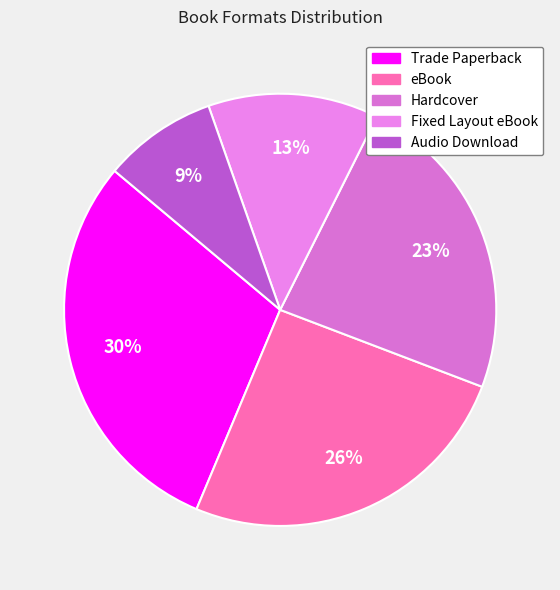

Which has a higher value, eBook or Fixed Layout eBook?

eBook